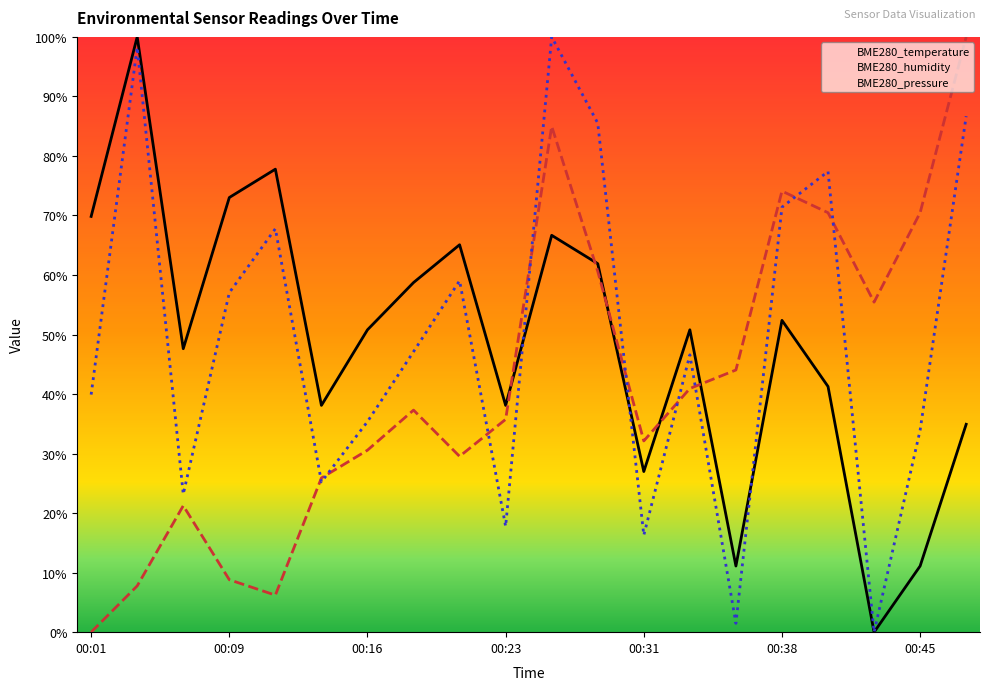

Which series has the widest spread of values?

BME280_temperature